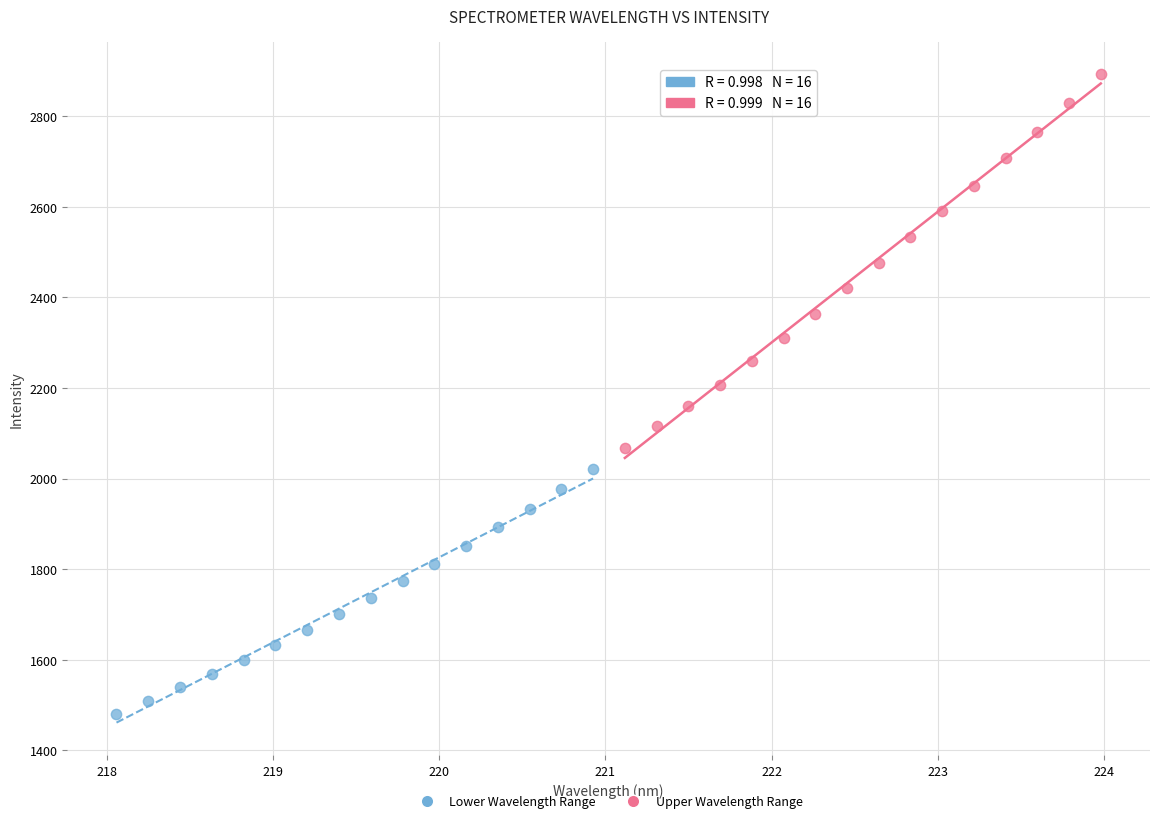

Which series contains the highest Y value?

Upper Wavelength Range